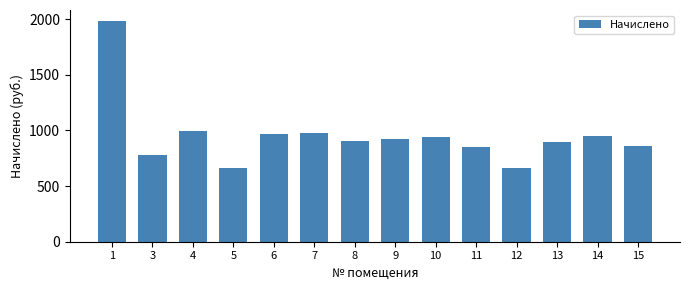

What is the difference between the maximum and minimum values?

1324.1